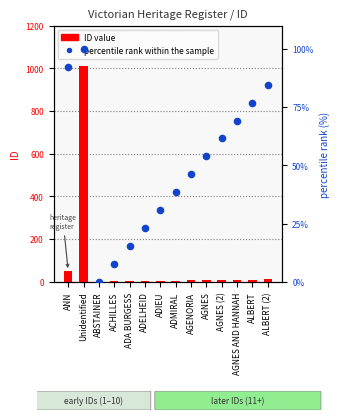

Which series contains the lowest Y value?

percentile rank within the sample